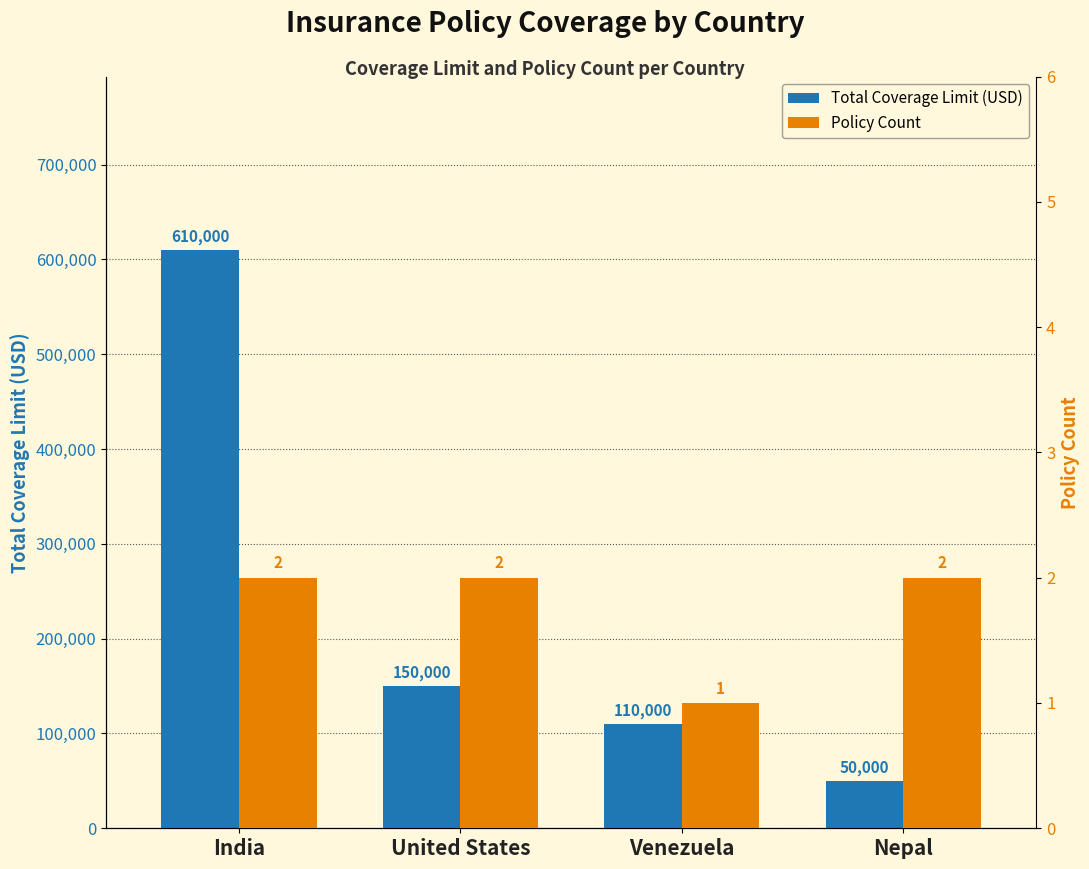

Reading right to left, what are all the values shown in this chart?

Total Coverage Limit (USD): Nepal=50000	Venezuela=110000	United States=150000	India=610000
Policy Count: Nepal=2	Venezuela=1	United States=2	India=2